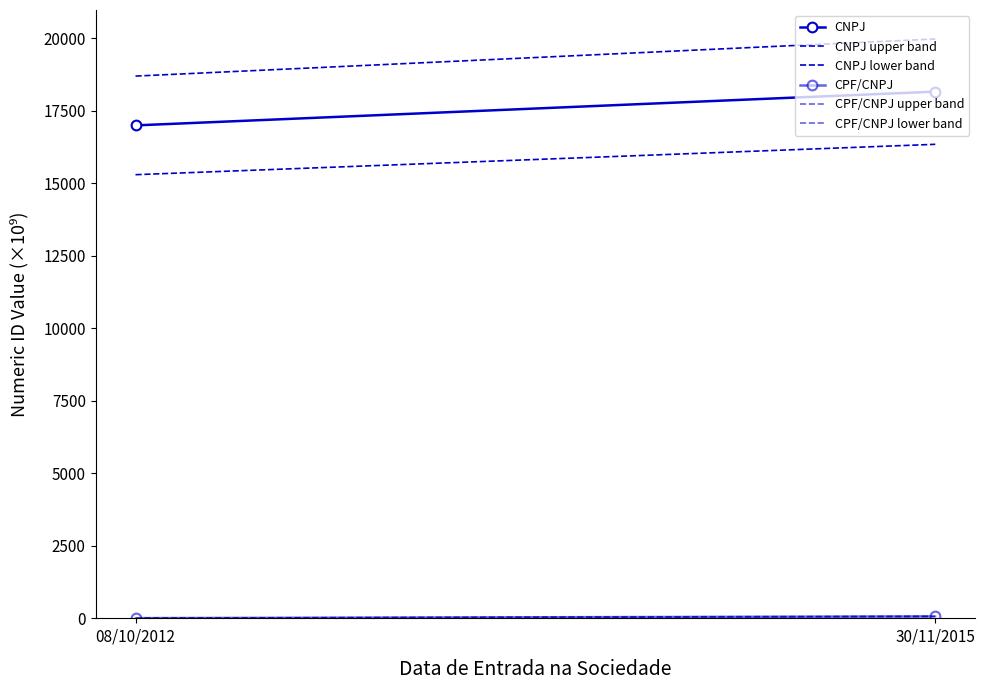

Which series has the widest spread of values?

CNPJ upper band